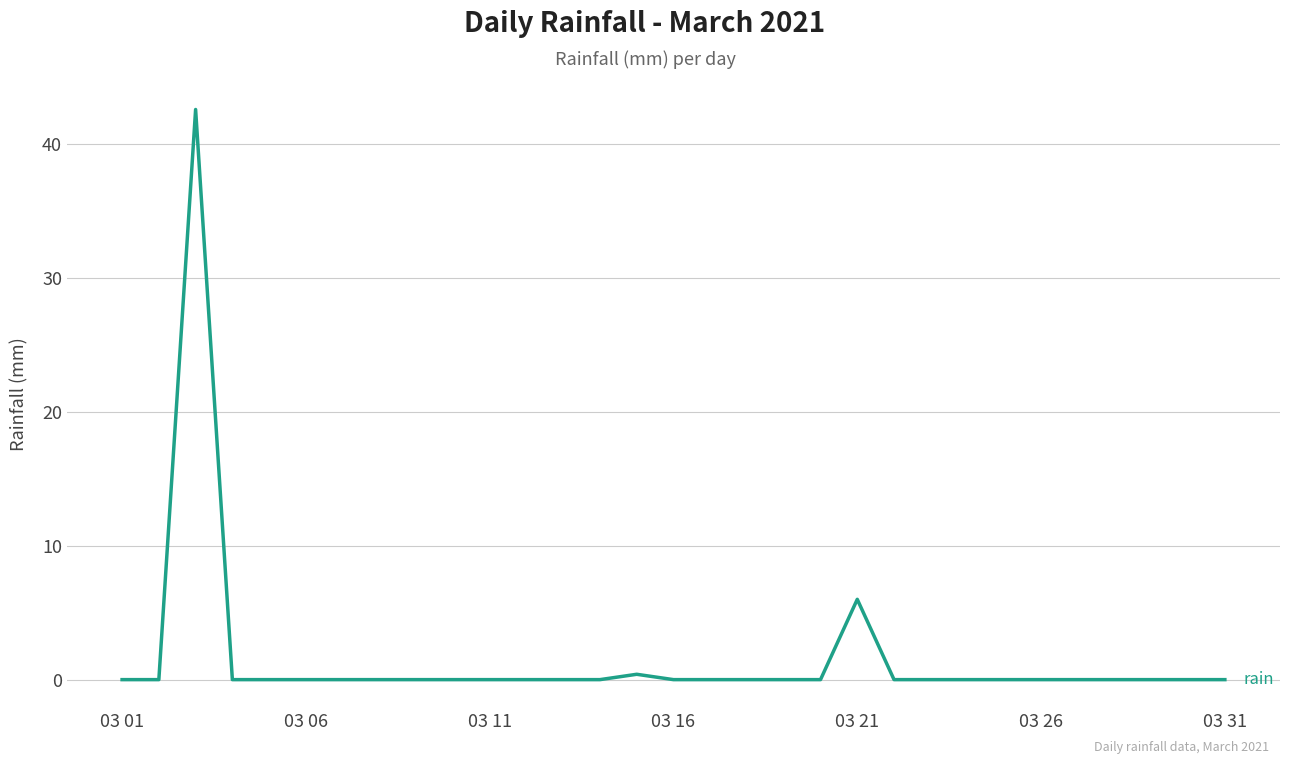

What is the maximum value shown in the chart?

42.6